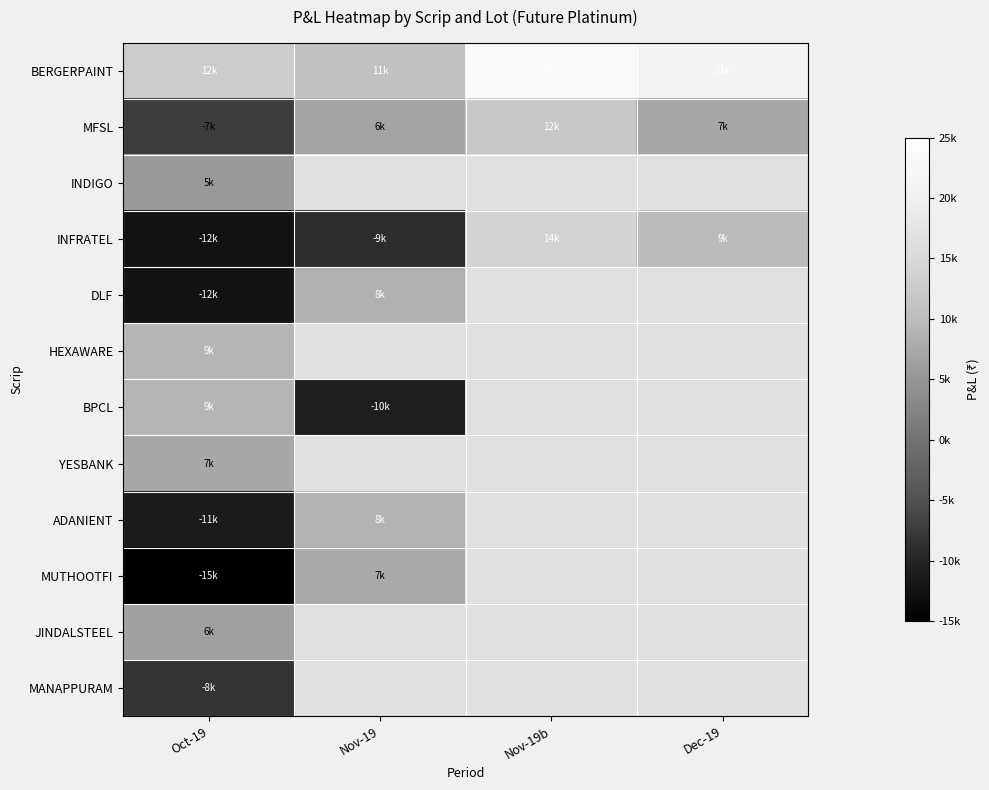

At which label does INFRATEL first exceed 9800?

Nov-19b